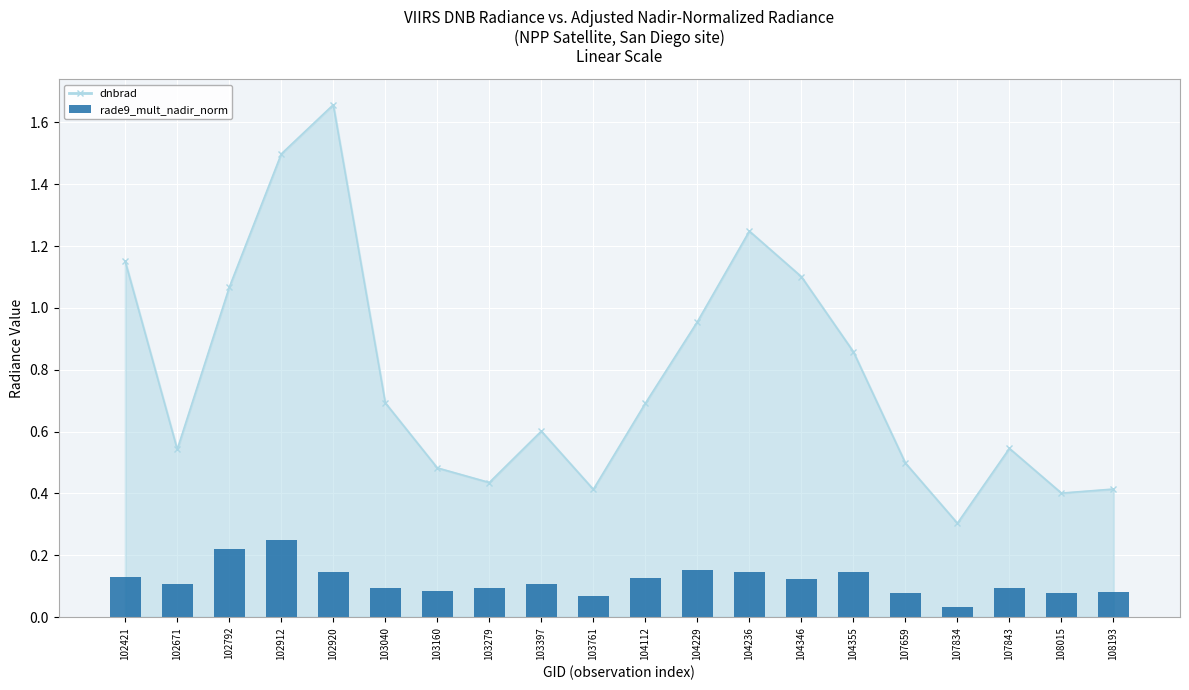

Is it true that the value at 102920 is 0.1?

True